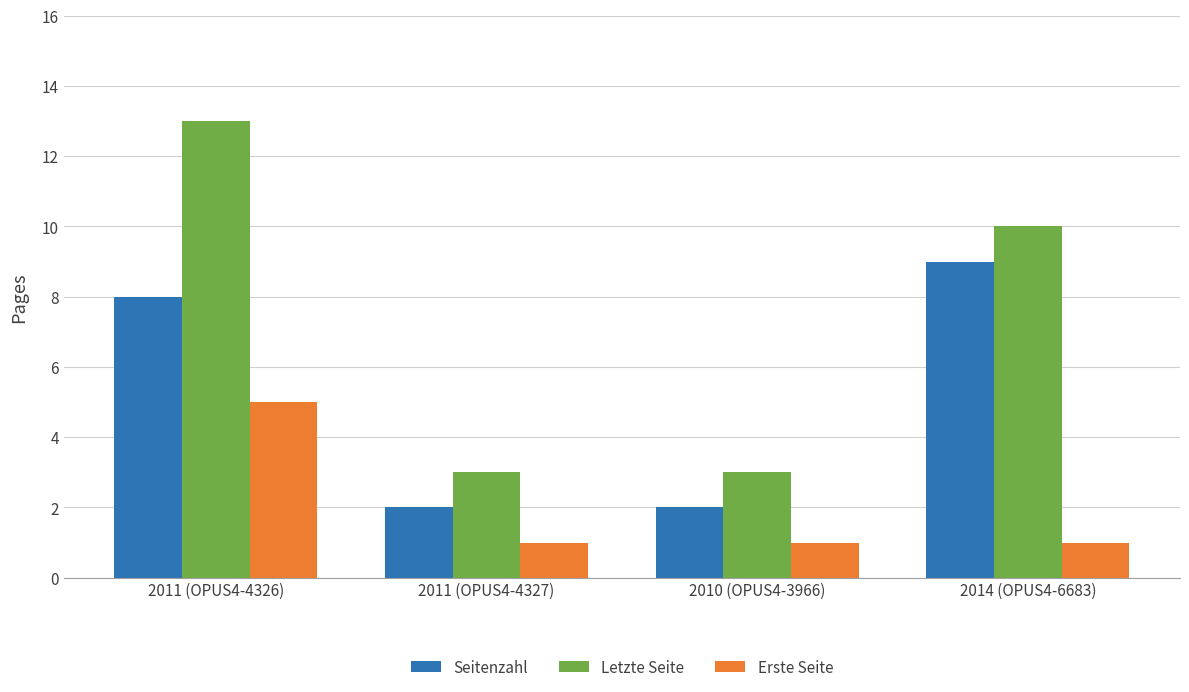

What is the approximate value of Seitenzahl at 2011 (OPUS4-4326)?

8